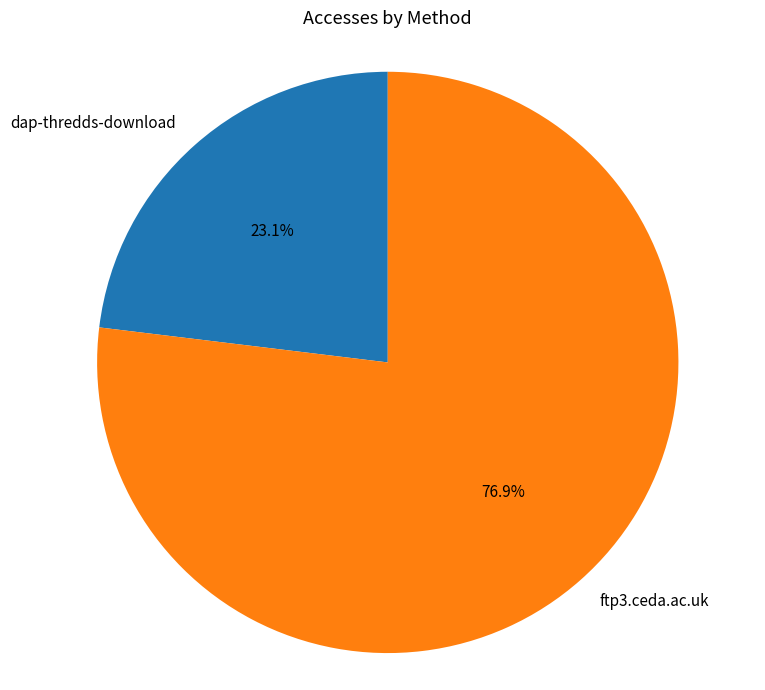

Which category has the biggest portion of the pie?

ftp3.ceda.ac.uk